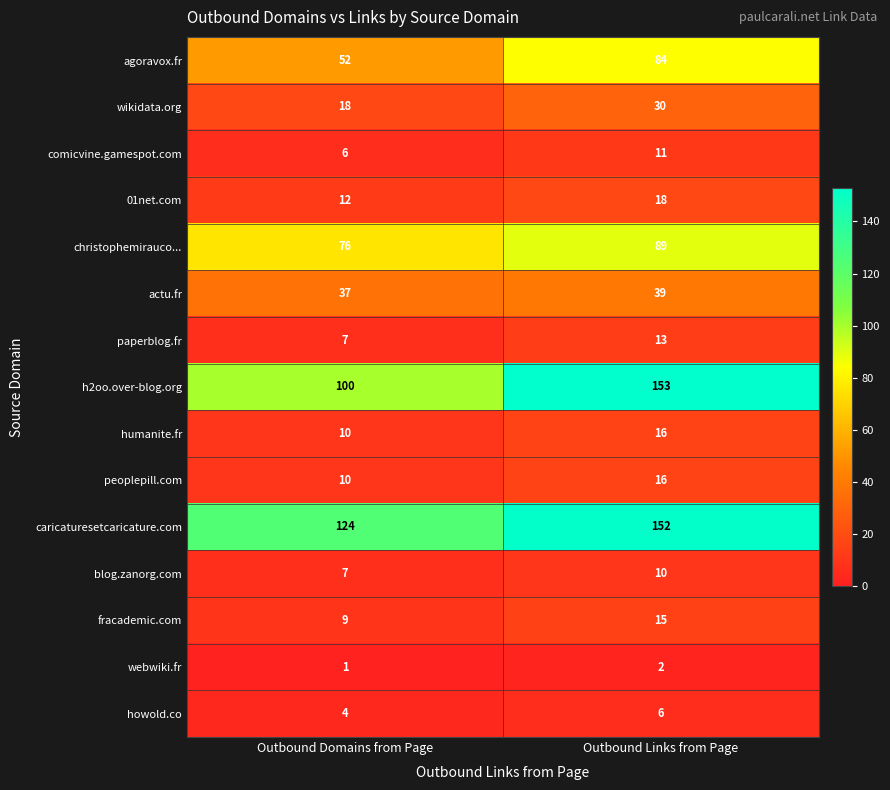

What is the sum of the humanite.fr values at Outbound Links from Page and Outbound Domains from Page?

26